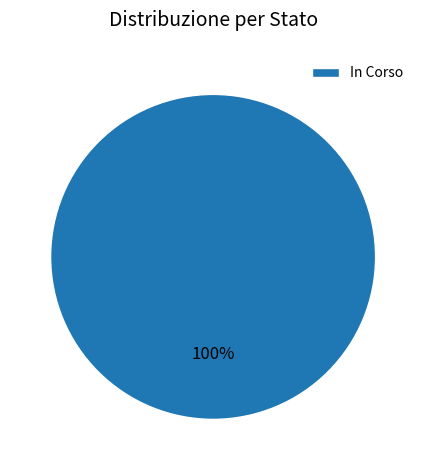

Is it true that In Corso is 86% of the pie?

False